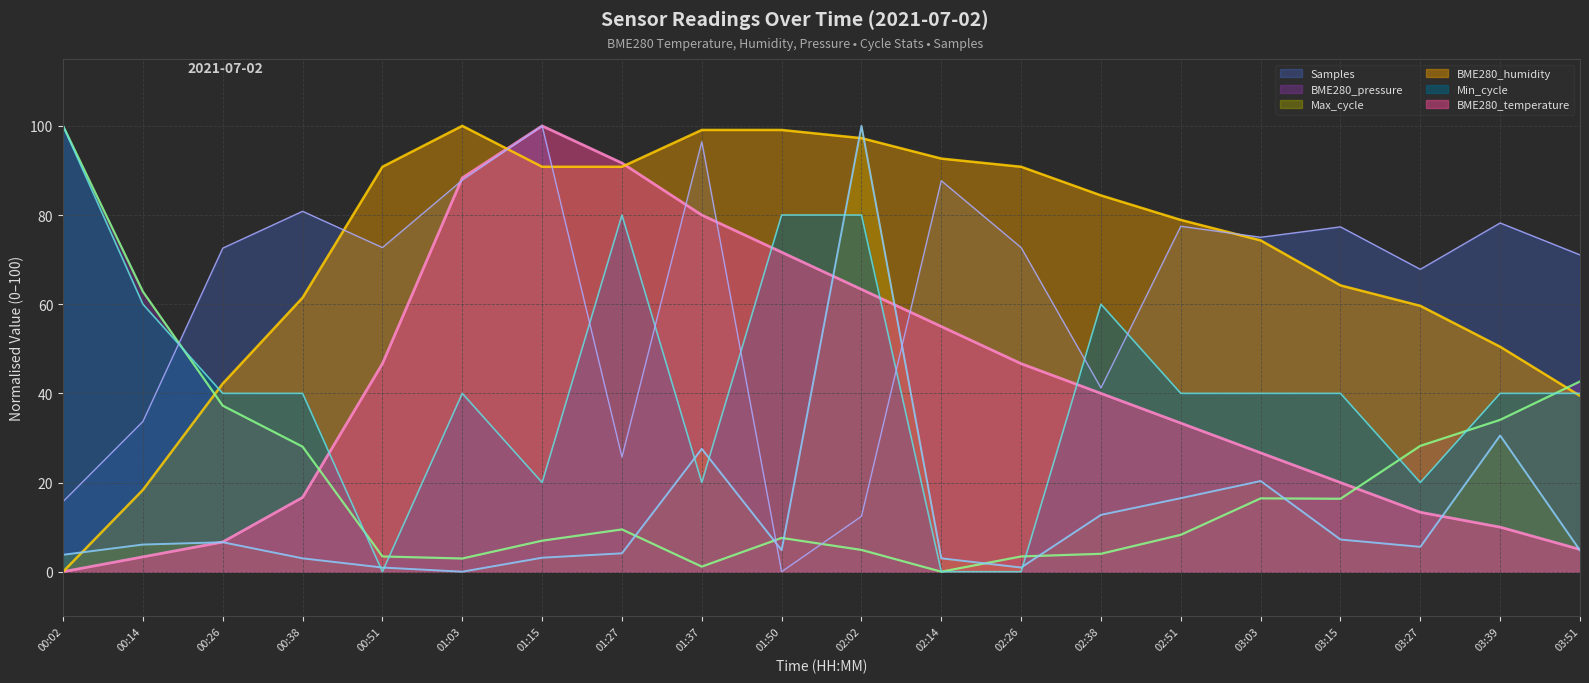

Where does the Min_cycle series first go above 40?

00:02